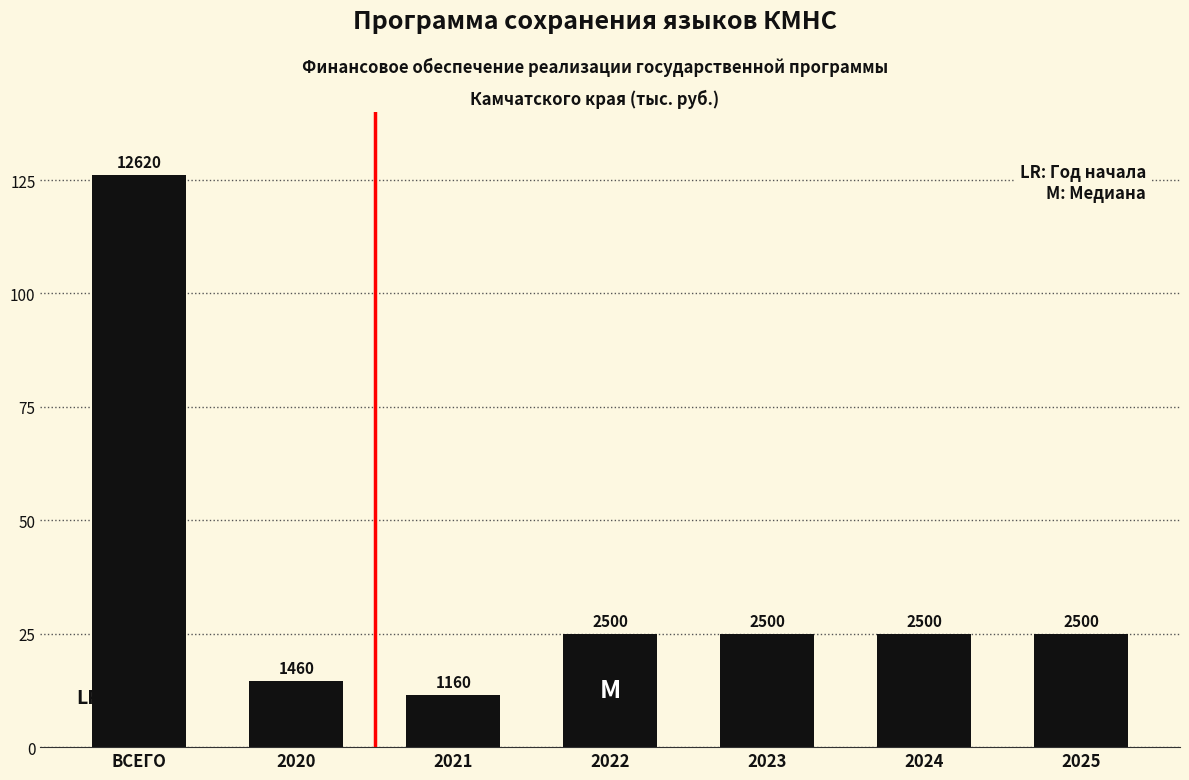

What is the label of the 5th bar from the left?

2023